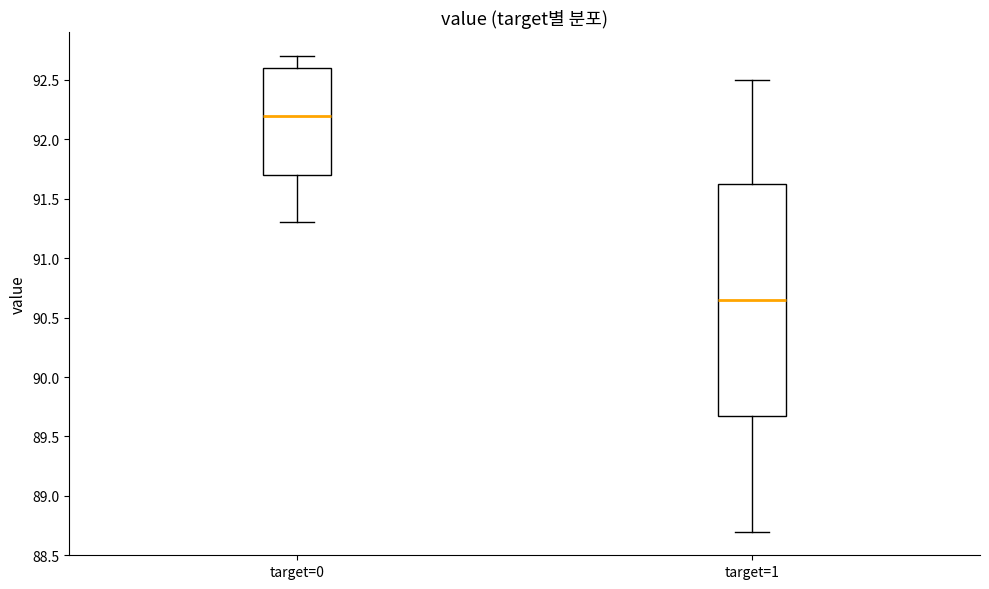

Reading left to right, transcribe this box plot: for each box, give where its median line is, the range the box spans, and where its two whiskers end, as read against the y-axis. The values are not printed on the chart, so give them approximately, as read against the axis.

target=0: median 92.20, box 91.70 to 92.60, whiskers 91.30 to 92.70
target=1: median 90.65, box 89.70 to 91.65, whiskers 88.70 to 92.50